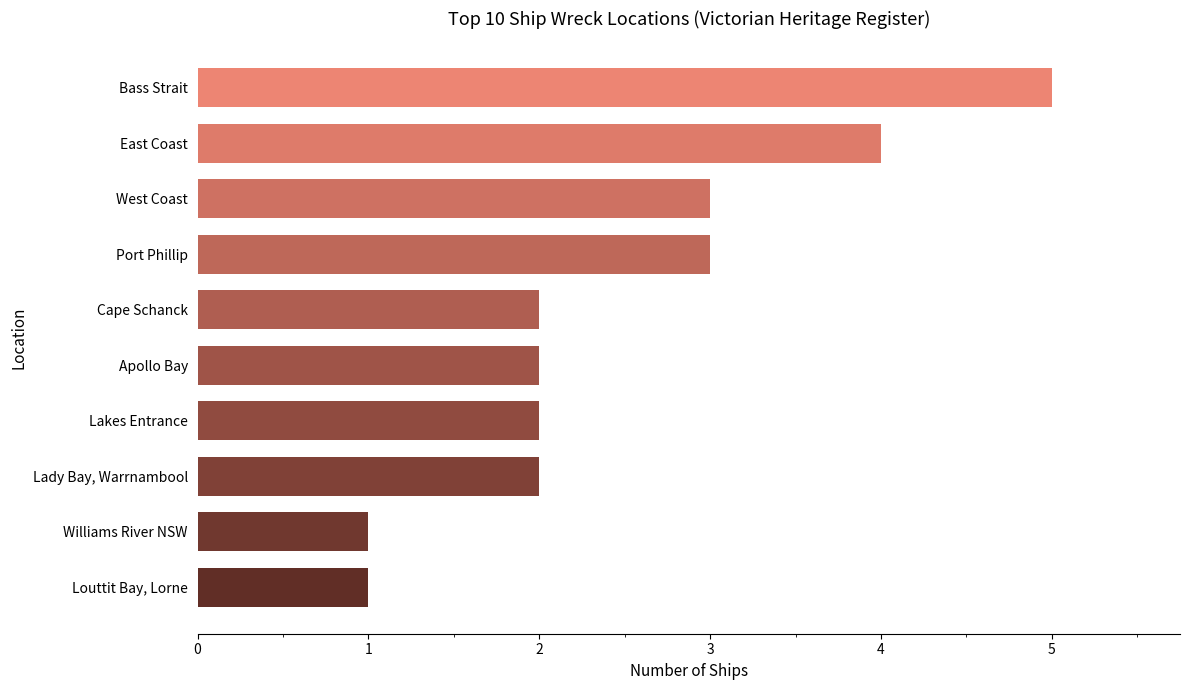

The chart shows a value of 7 at Bass Strait. True or false?

False